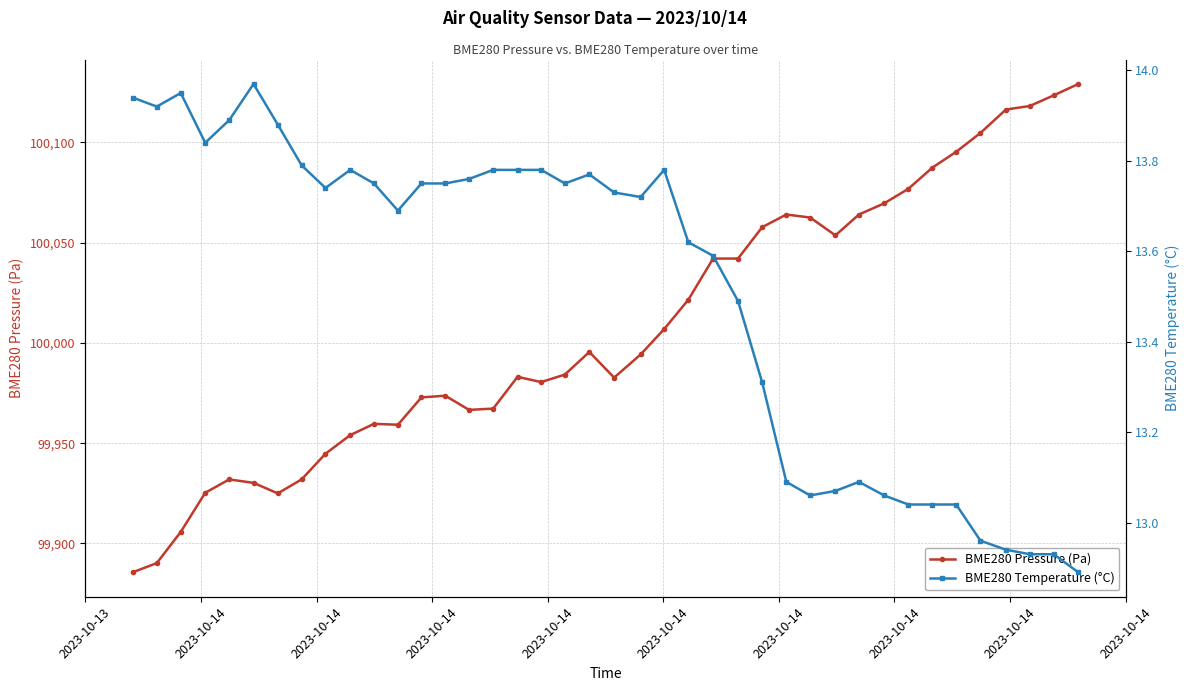

What is the maximum value for BME280 Pressure (Pa)?

100129.2